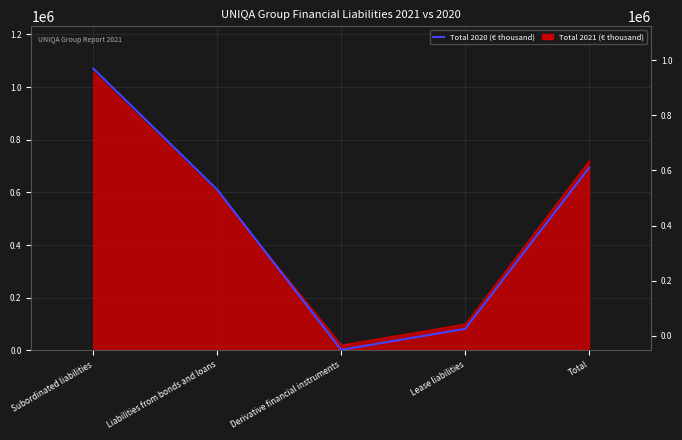

How many interior local valleys (lower than both neighbors) does the data have?

1